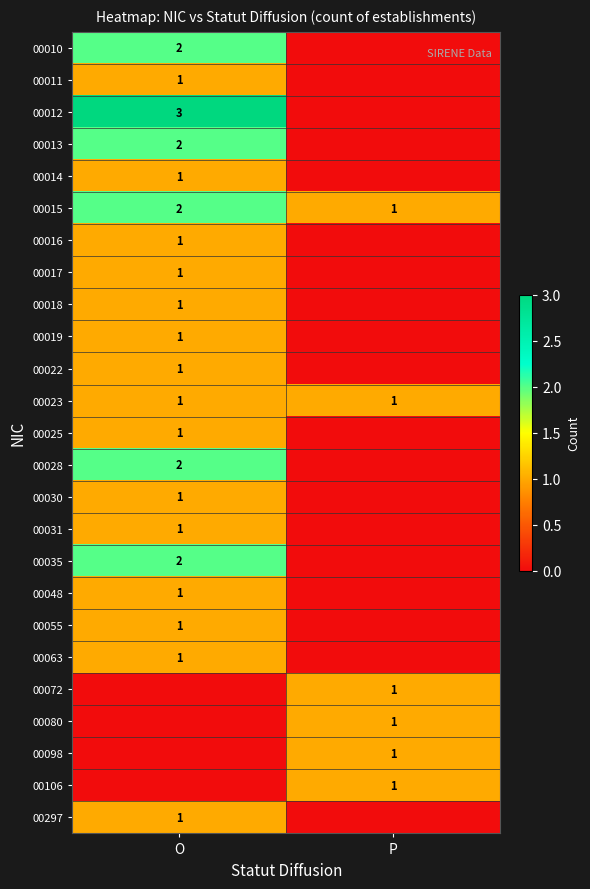

Is it true that 00015 equals 2 at P?

False